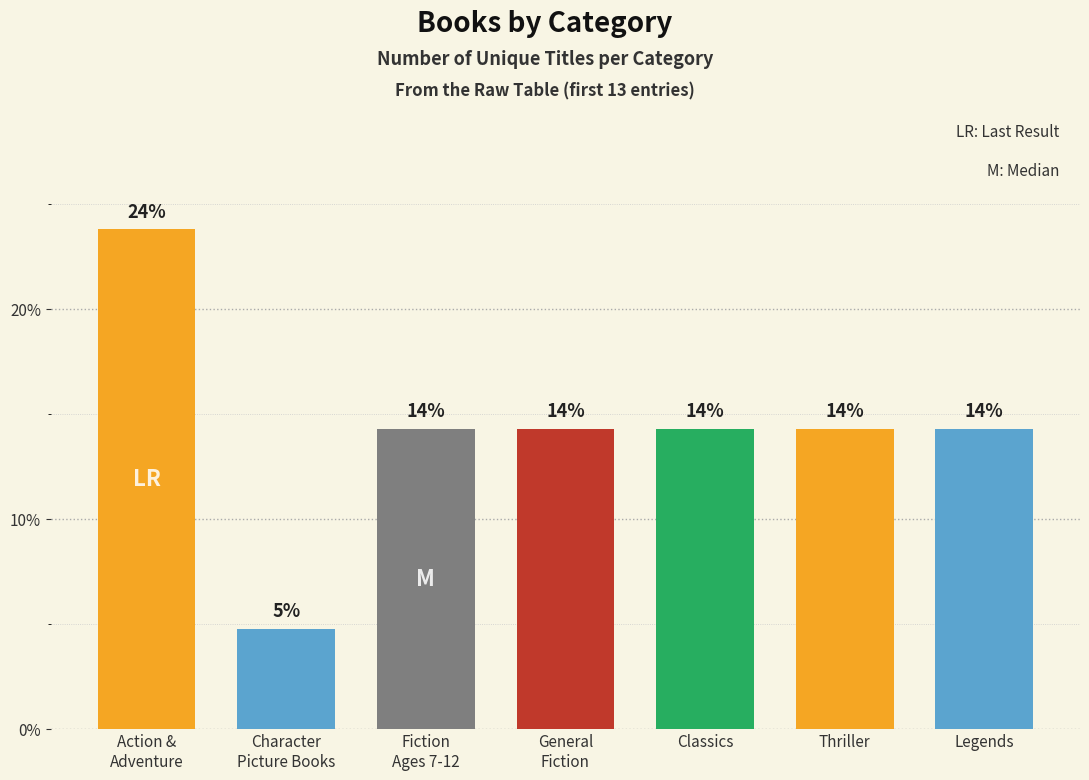

How many bars are there in total?

7